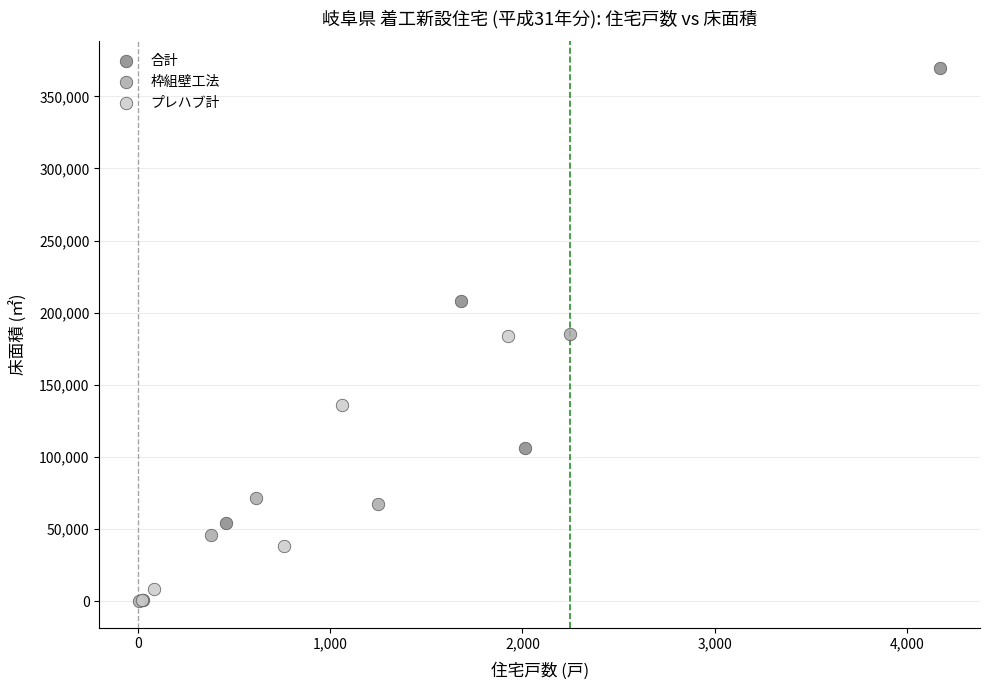

Which series reaches the maximum Y coordinate?

合計